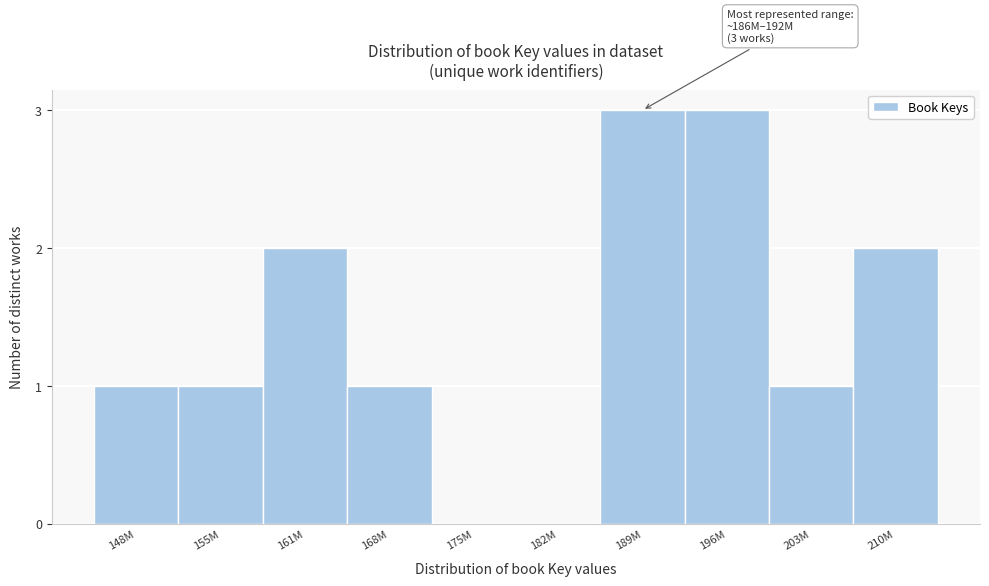

Reading left to right, transcribe all the data shown in this chart.

148M=1	155M=1	161M=2	168M=1	175M=0	182M=0	189M=3	196M=3	203M=1	210M=2